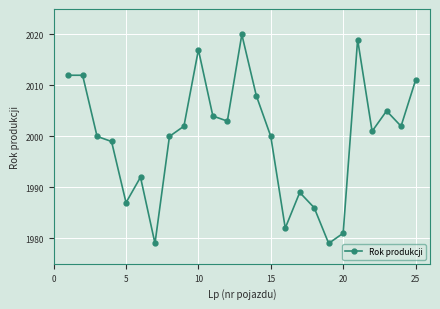

What is the value of the 19th point from the left?

1979